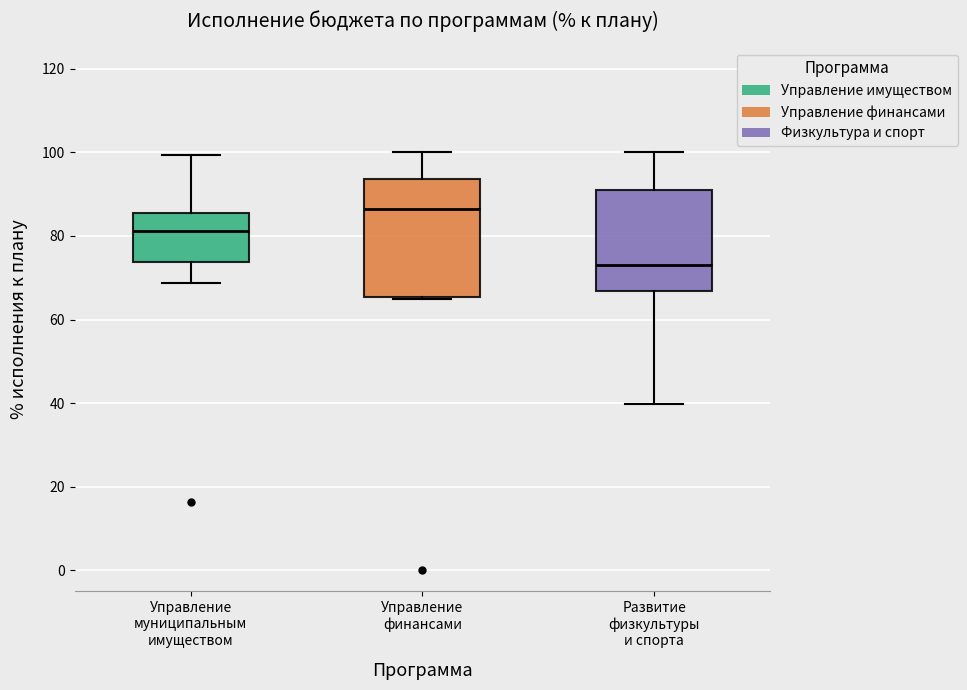

Reading left to right, transcribe this box plot: for each box, give where its median line is, the range the box spans, and where its two whiskers end, as read against the y-axis. The values are not printed on the chart, so give them approximately, as read against the axis.

Управление муниципальным имуществом: median 82, box 74 to 86, whiskers 68 to 100
Управление финансами: median 86, box 66 to 94, whiskers 64 to 100
Развитие физкультуры и спорта: median 72, box 66 to 90, whiskers 40 to 100